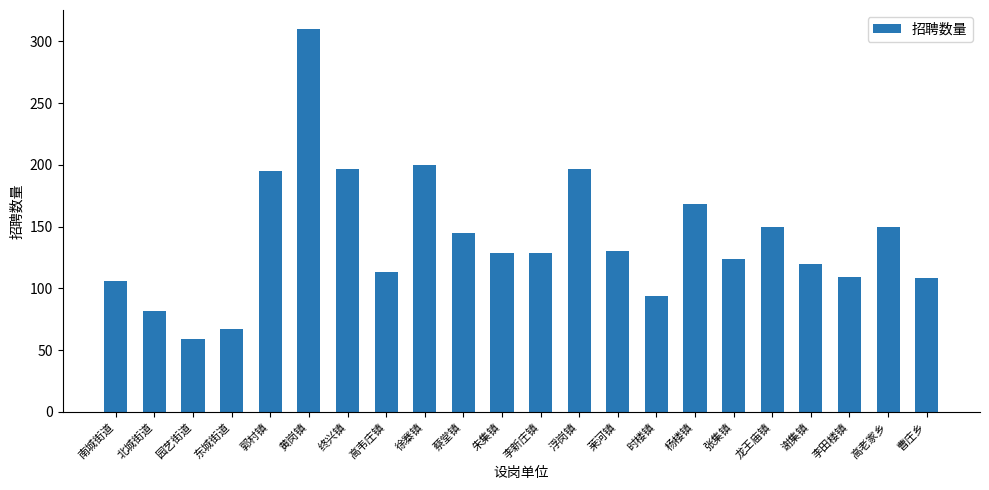

What value does the data have at 浮岗镇?

197